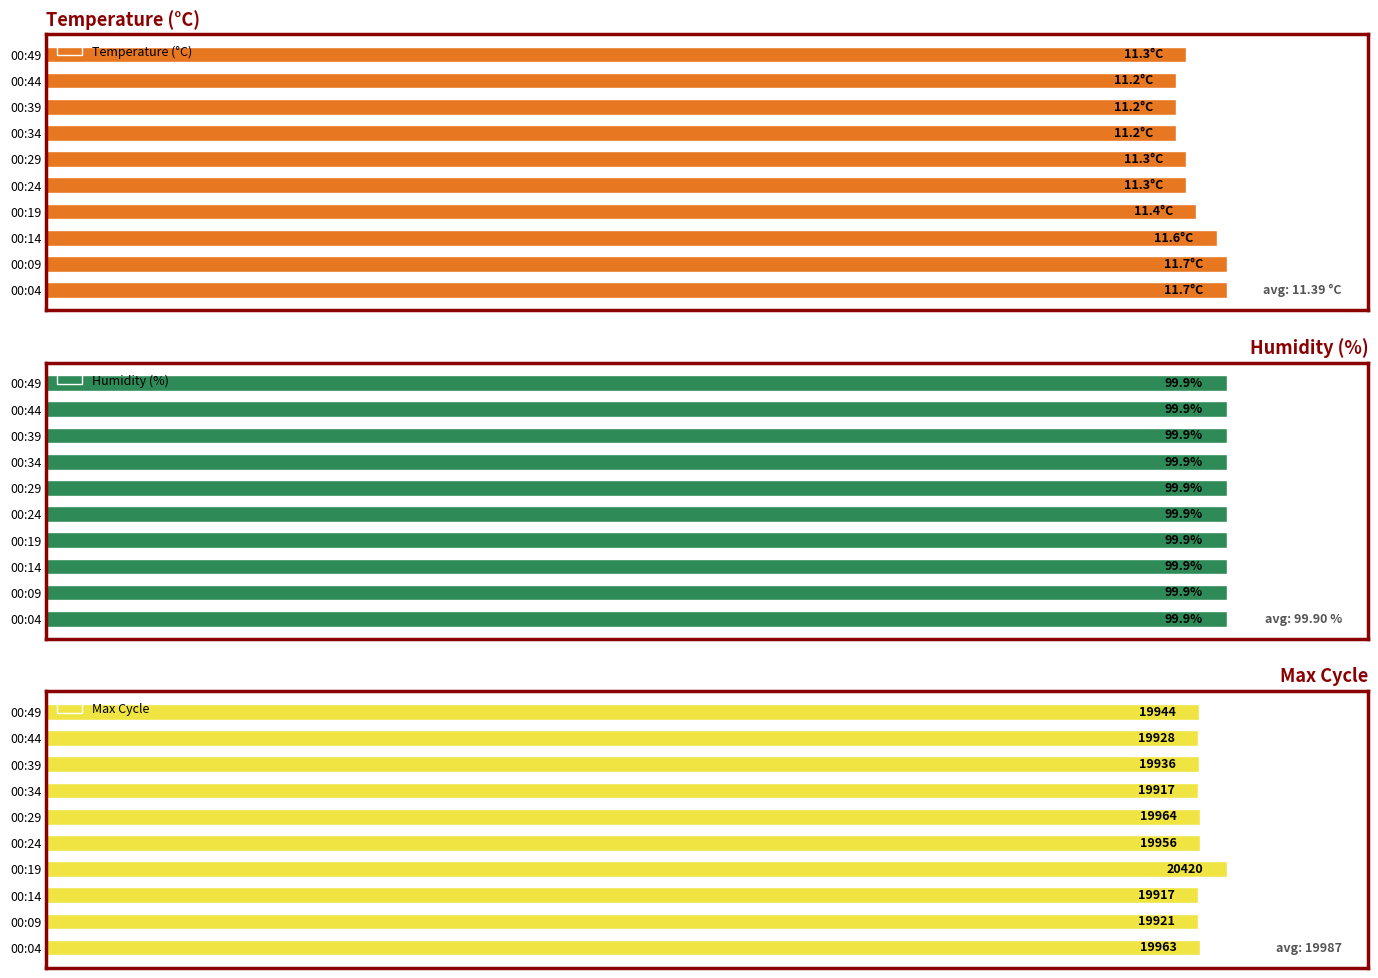

What is the difference between the second highest and second lowest values in the Max Cycle series?

47.0